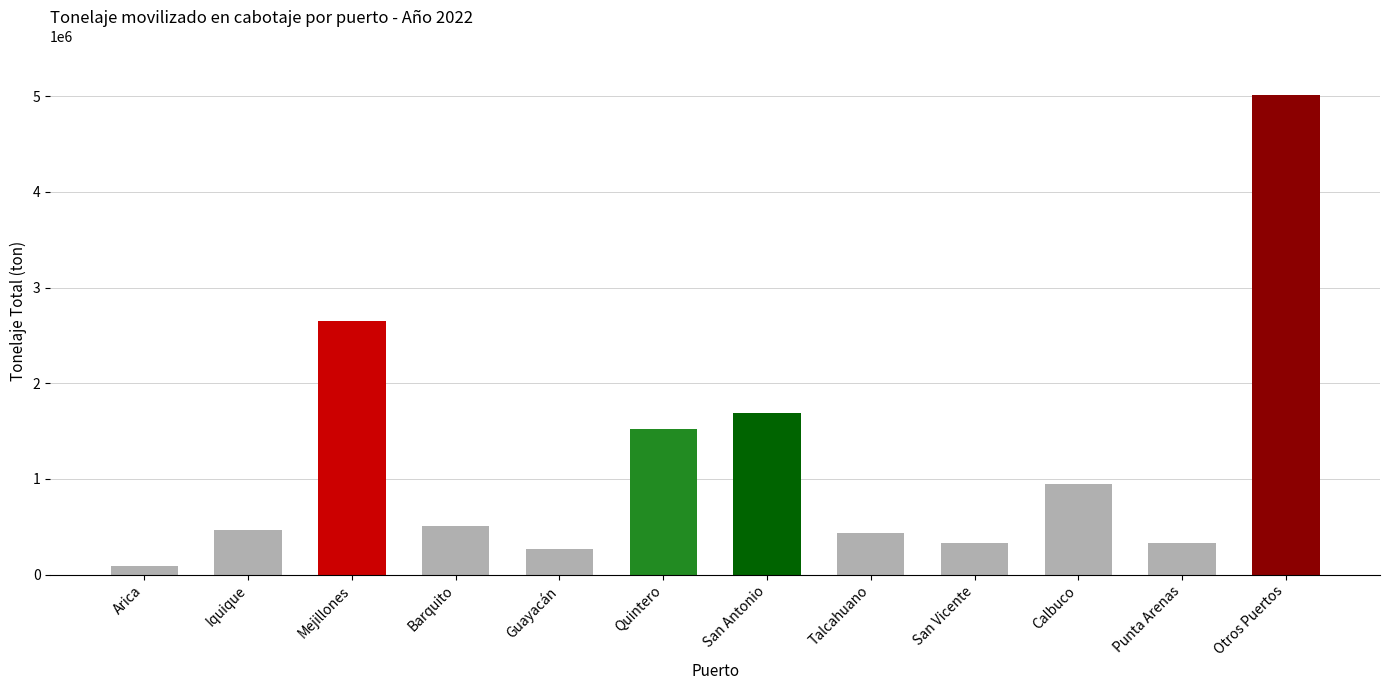

What is the minimum value shown in the chart?

91505.5